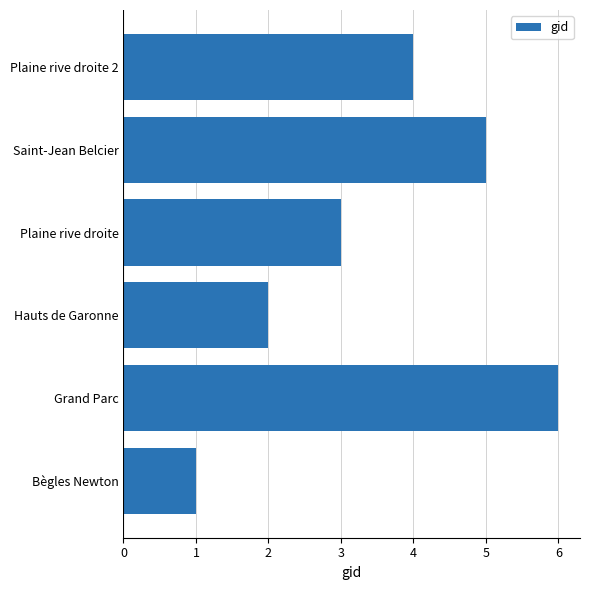

What is the change in value from Grand Parc to Plaine rive droite?

-3